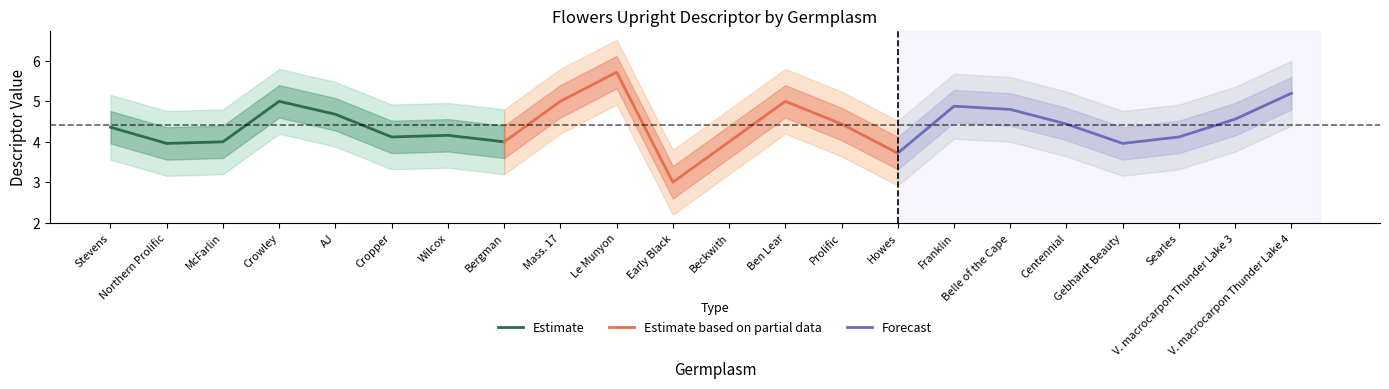

What is the difference between the second highest and minimum values in the Estimate series?

0.7